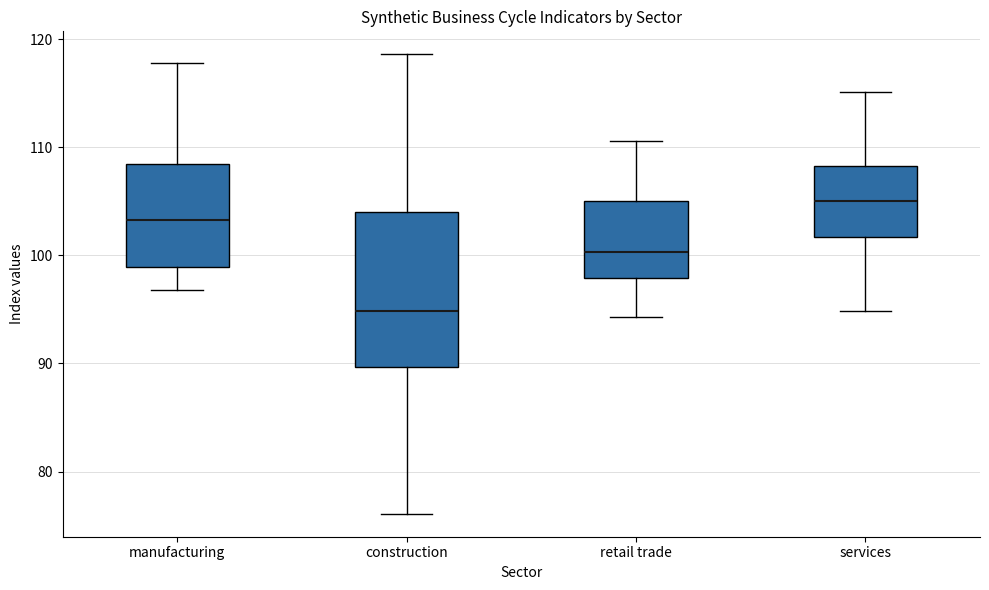

Where is the lower edge of the box for retail trade on the y-axis? The values are not printed on the chart, so give them approximately, as read against the axis.

98